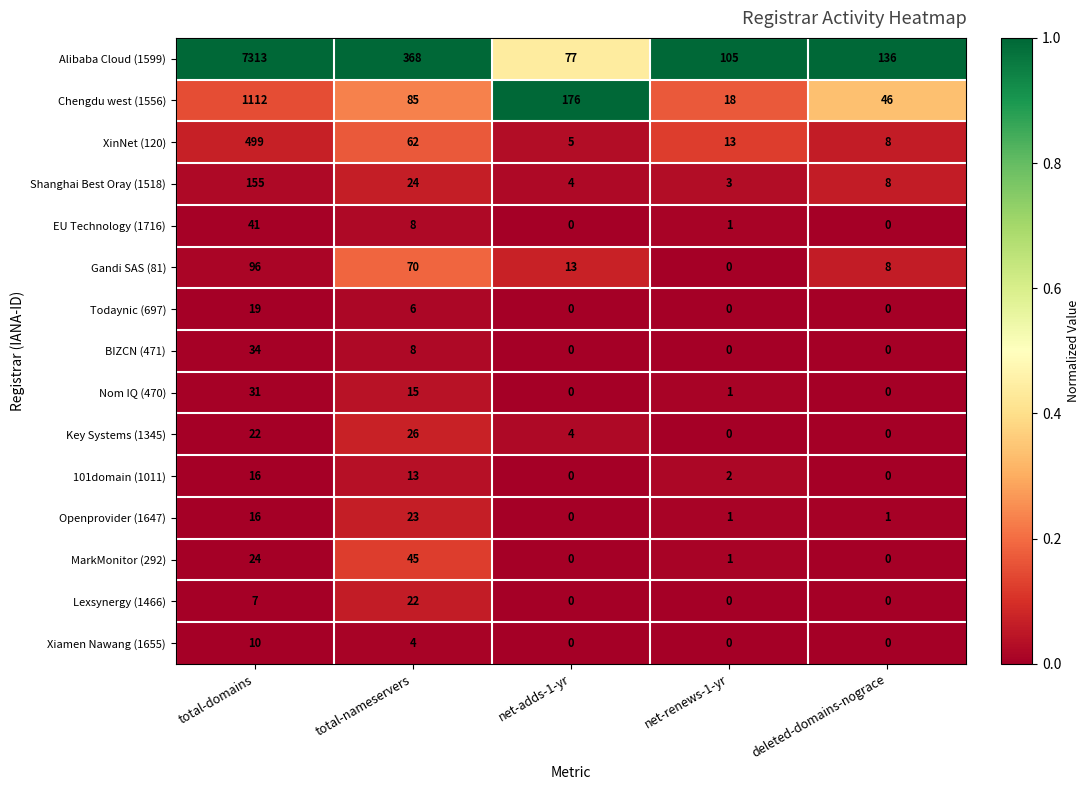

Which label corresponds to the largest value in the chart?

total-domains